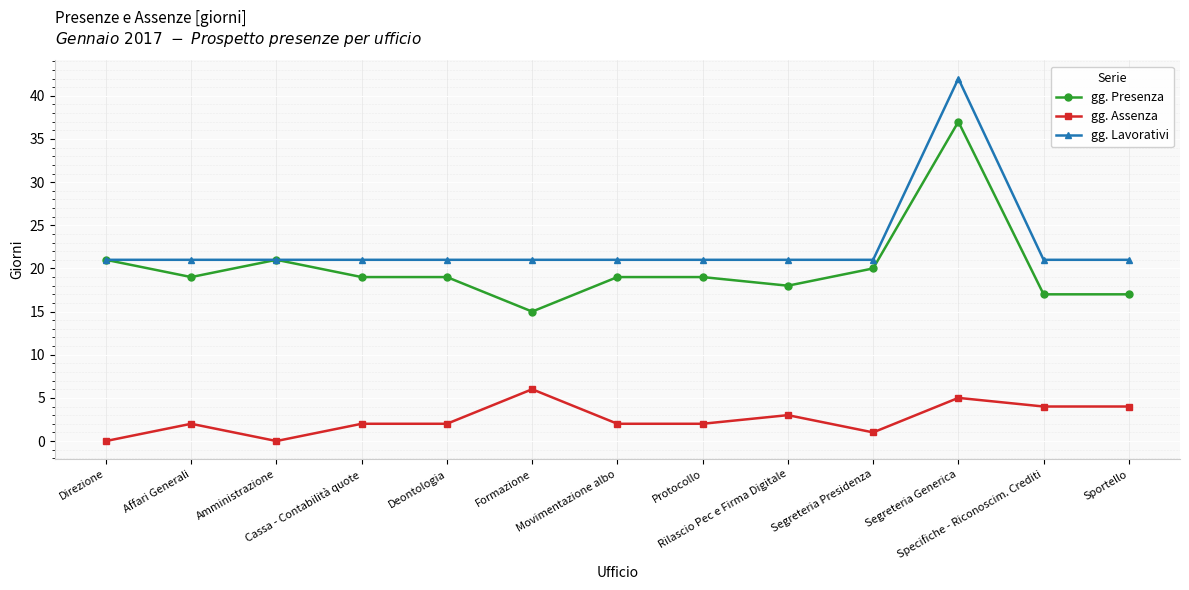

Reading left to right, what are all the values shown in this chart?

gg. Presenza: 21	19	21	19	19	15	19	19	18	20	37	17	17
gg. Assenza: 0	2	0	2	2	6	2	2	3	1	5	4	4
gg. Lavorativi: 21	21	21	21	21	21	21	21	21	21	42	21	21